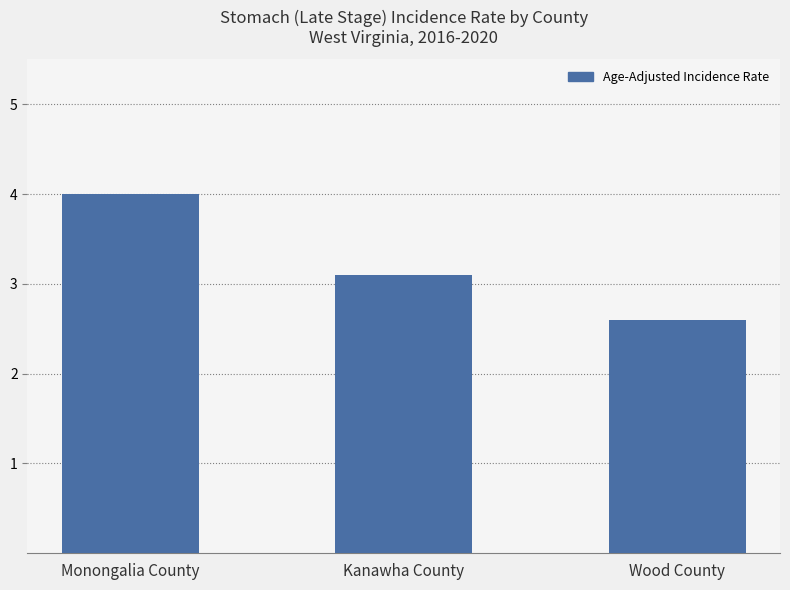

What is the difference between the maximum and minimum values?

1.4